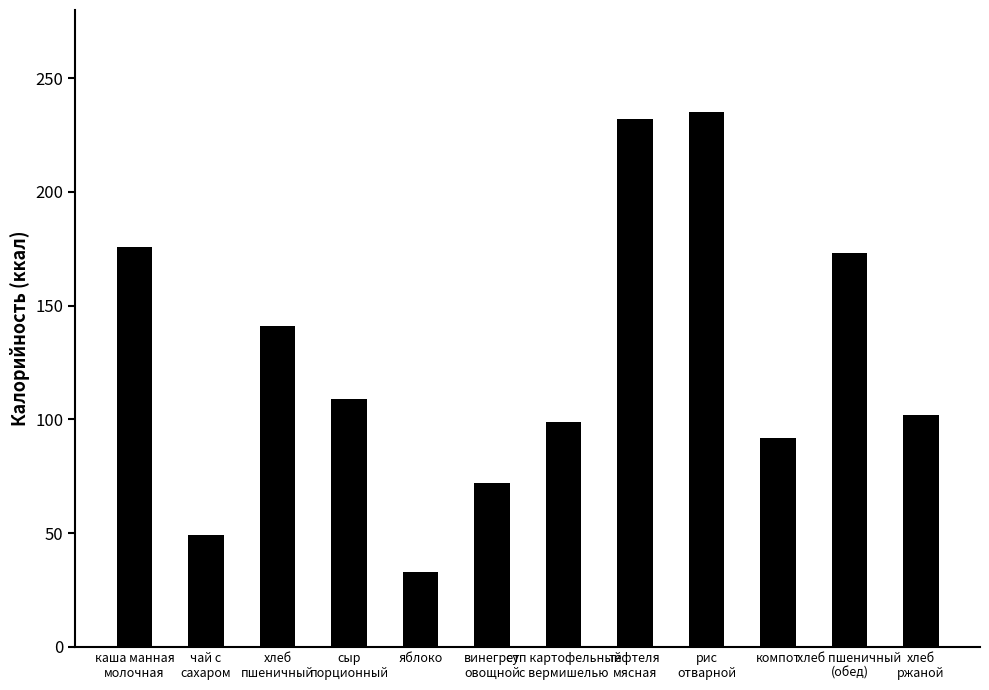

What is the difference between the second highest and second lowest values?

183